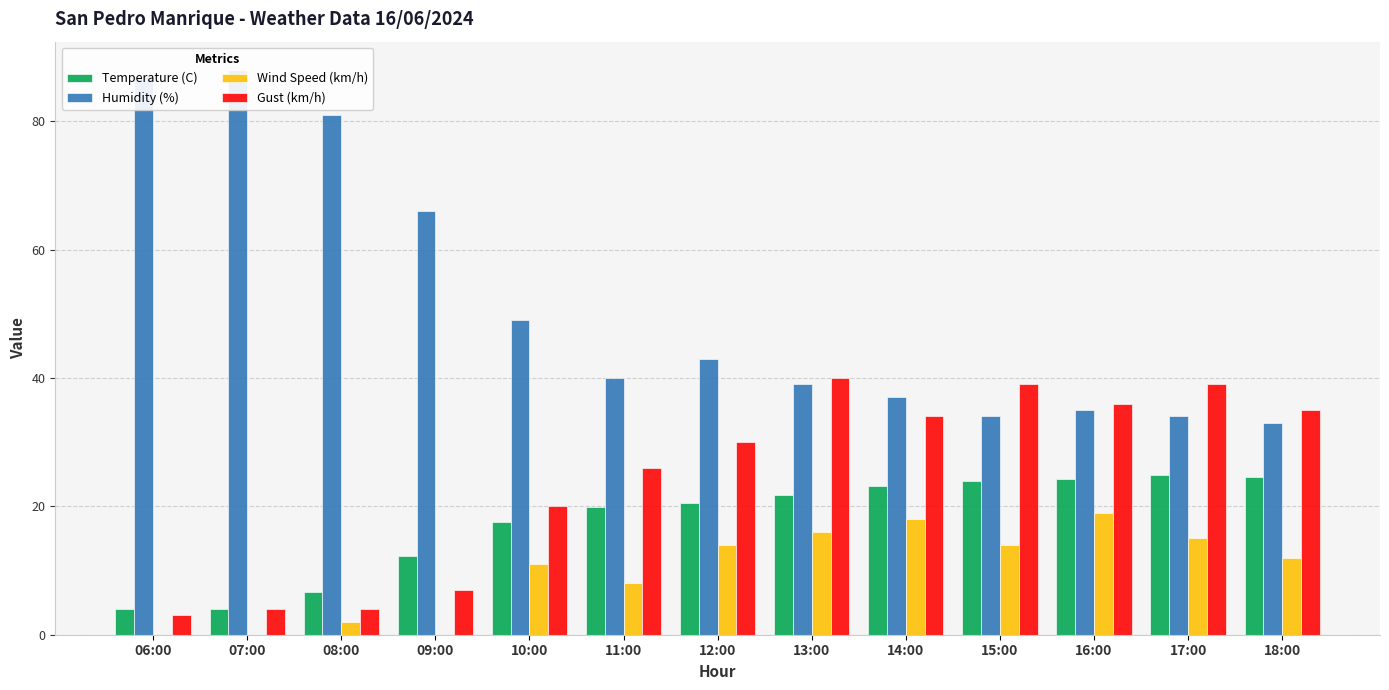

How many bars are there in each group?

4